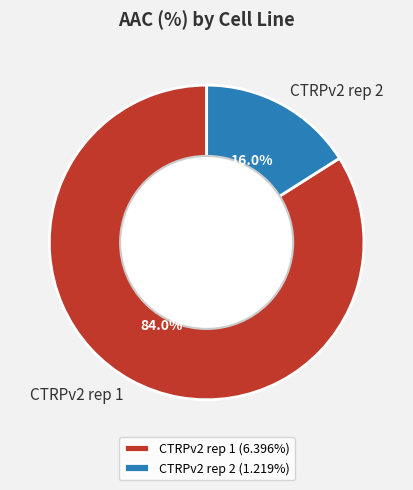

How many slices are in this pie chart?

2